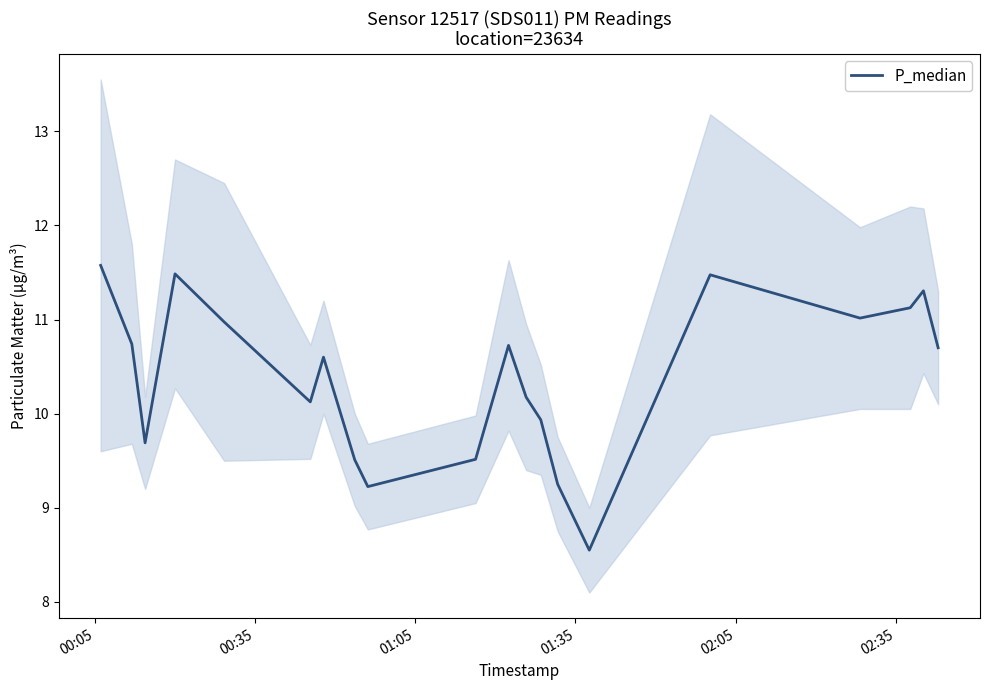

Does the chart have visible grid lines?

No